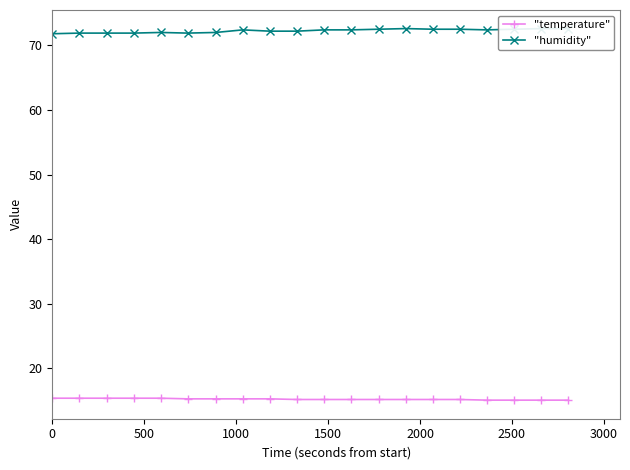

Does the chart have visible grid lines?

No